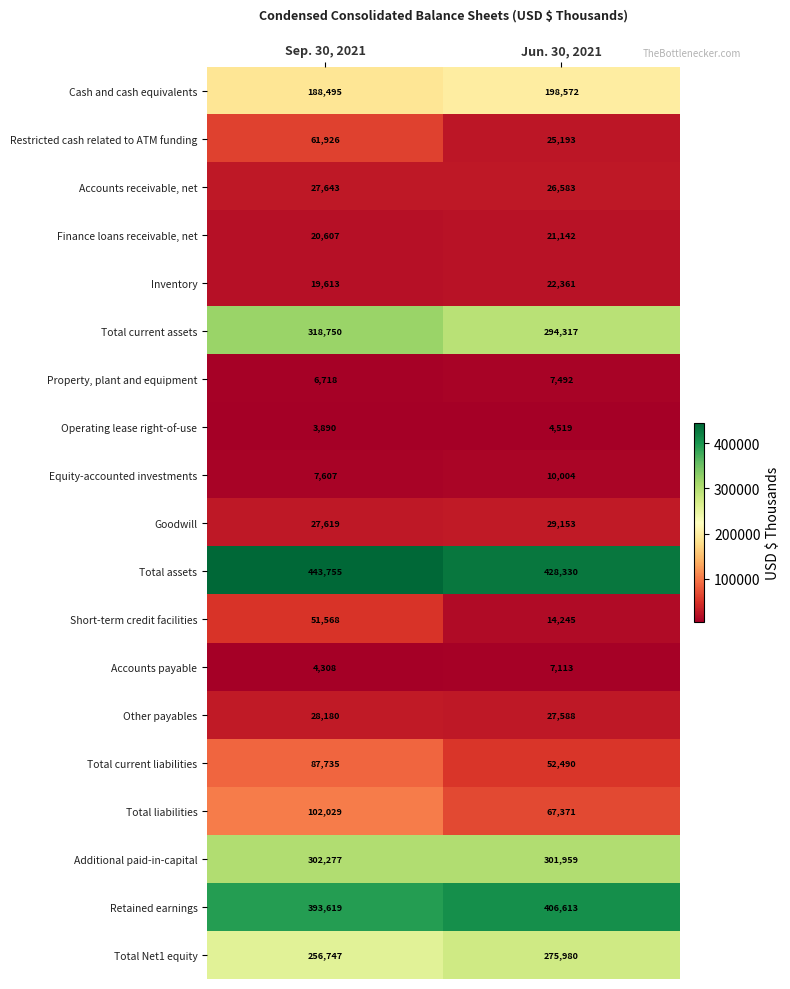

The value of Short-term credit facilities at Sep. 30, 2021 is 51568. True or false?

True